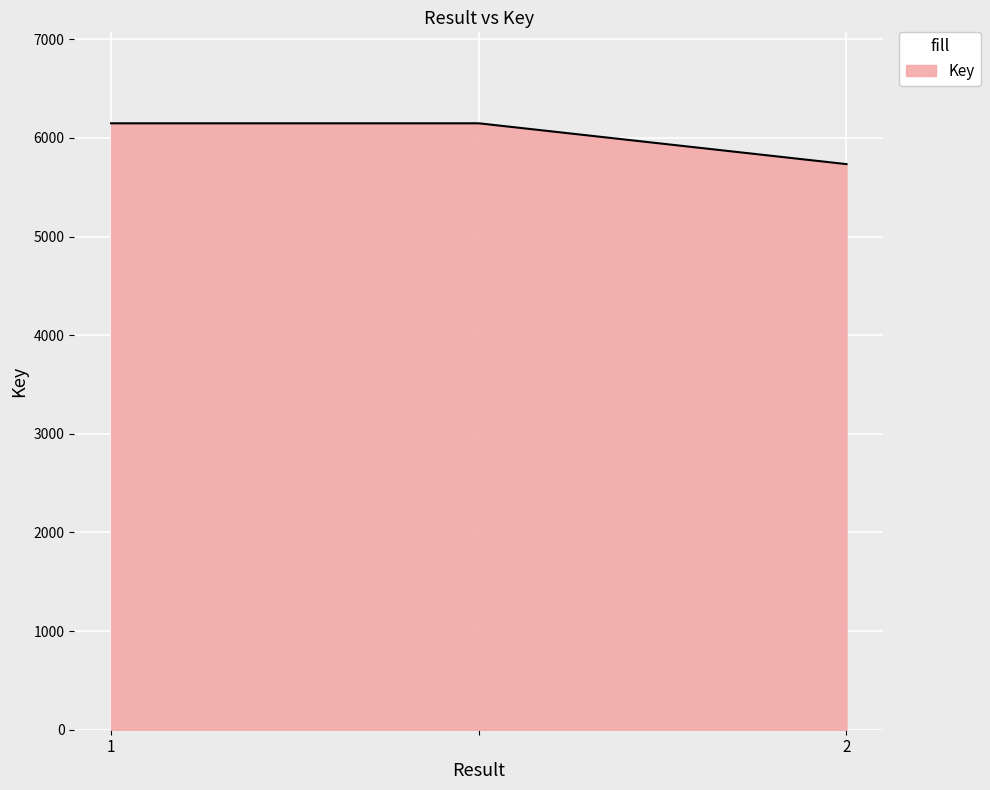

How many lines are shown in the chart?

1